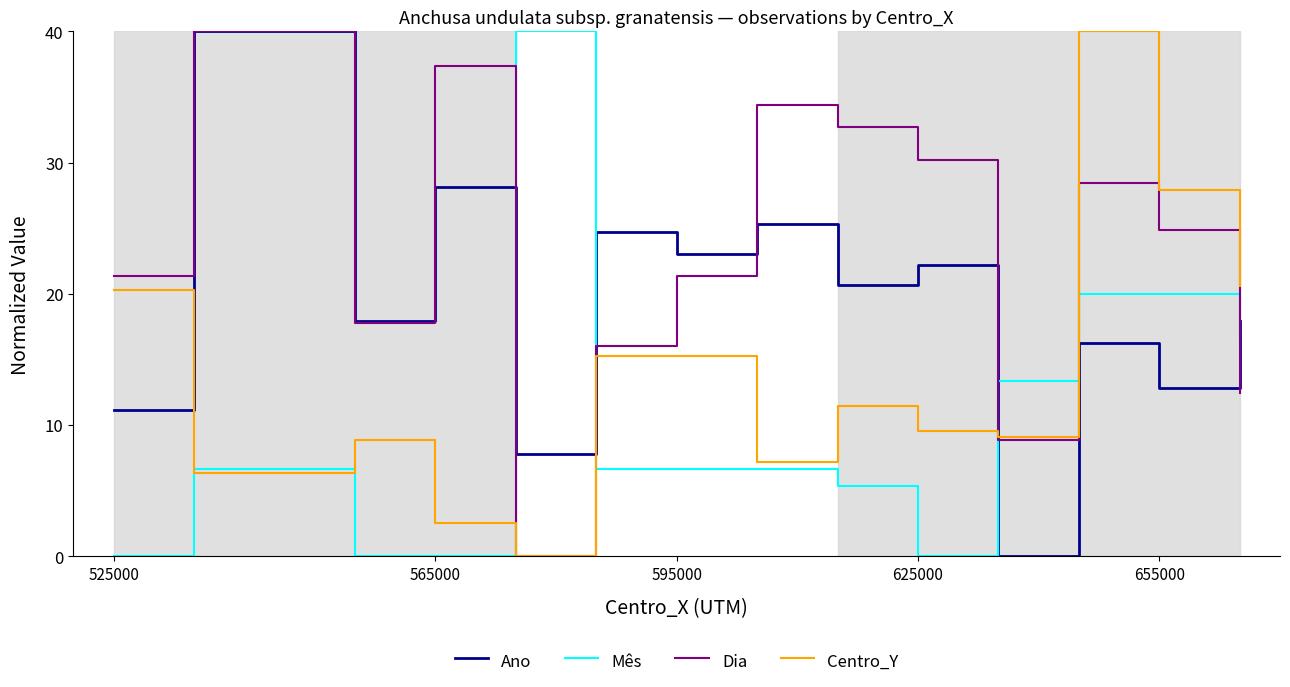

Rank the series by their average value, from highest to lowest.

Dia, Ano, Centro_Y, Mês